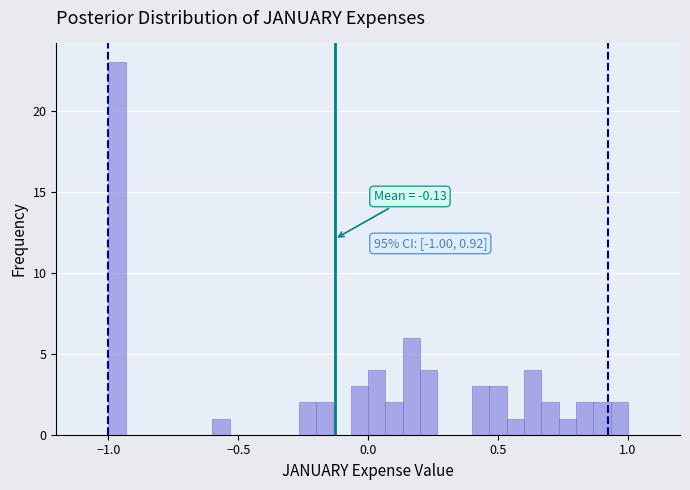

Around what value on the x-axis is the tallest bar? Give the approximate position of its centre, as read against the axis.

-0.95